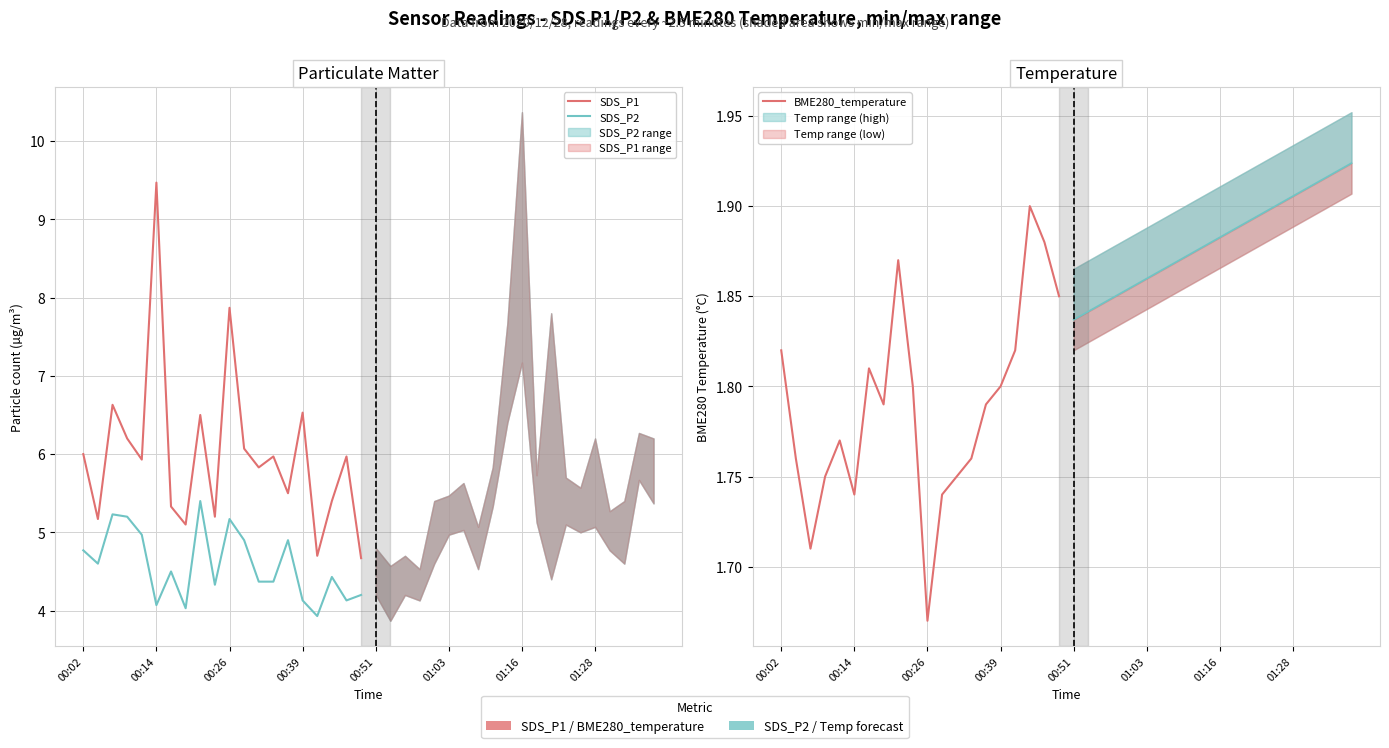

How many interior local peaks does the SDS_P1 series have?

7